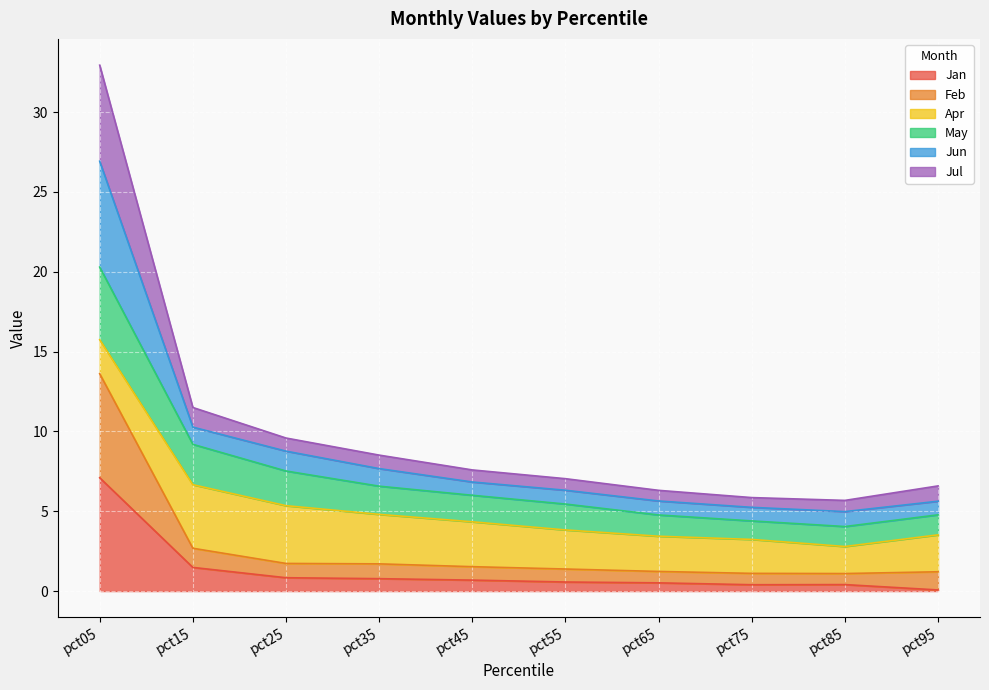

How many lines are shown in the chart?

6